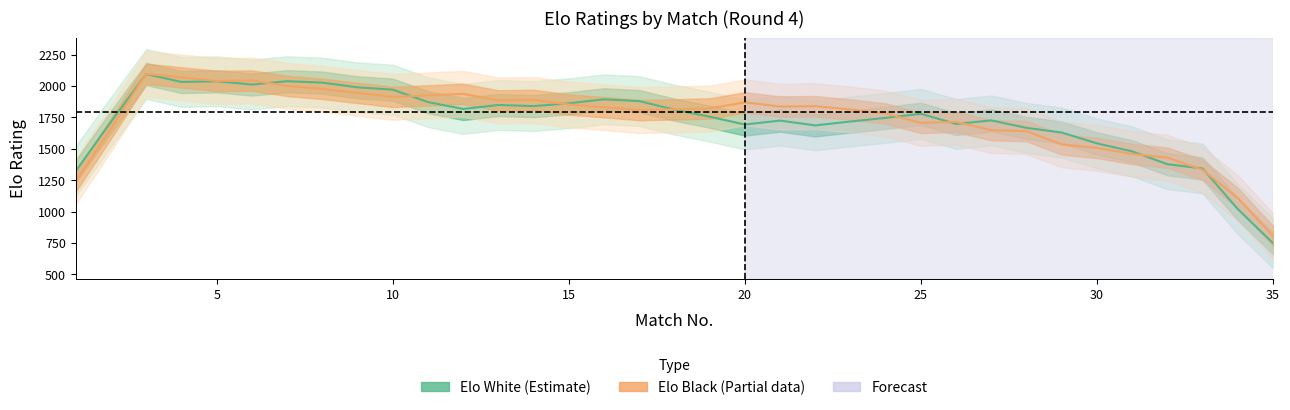

At which category does Elo_White reach its first local peak?

3